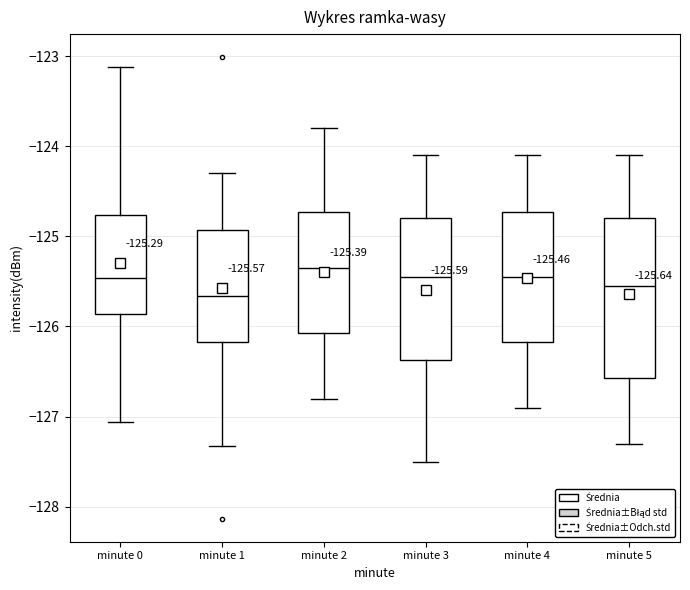

Which box has the highest median line?

minute 2